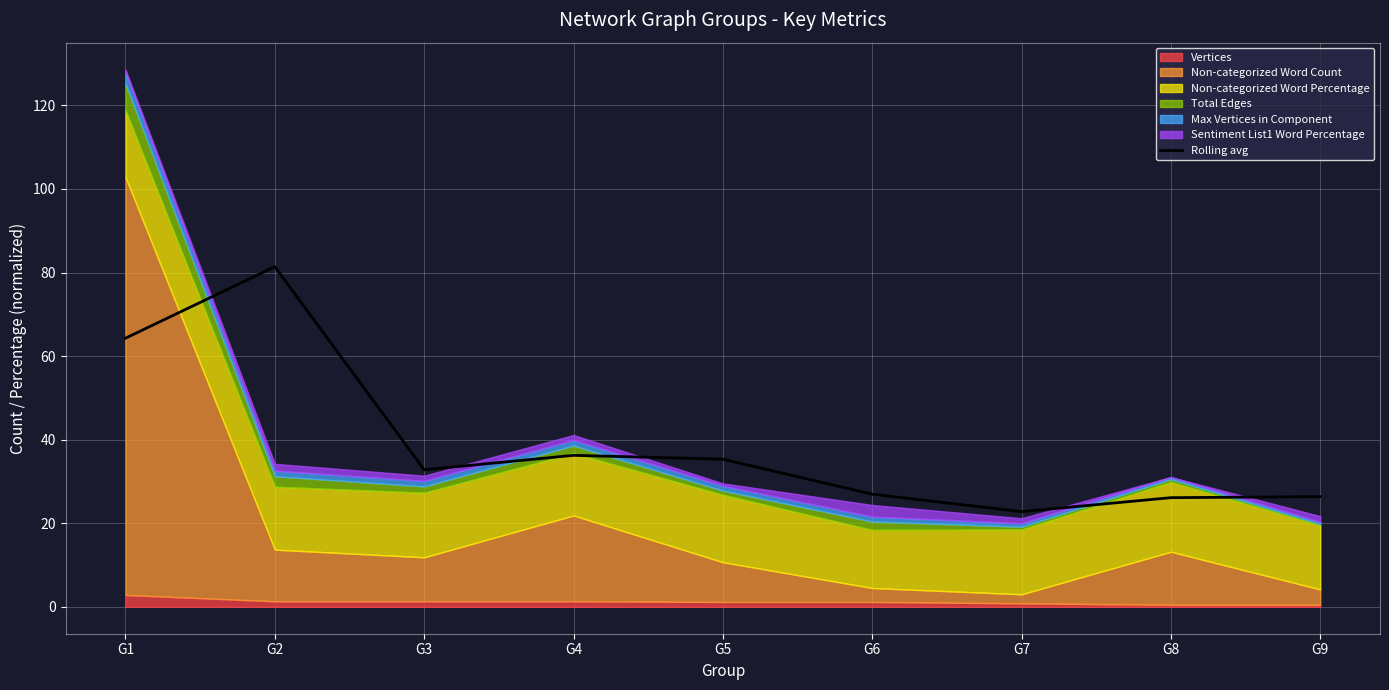

Reading left to right, list all the values displayed in this chart.

G1=64.3	G2=81.4	G3=32.8	G4=36.3	G5=35.3	G6=27.0	G7=22.8	G8=26.1	G9=26.4